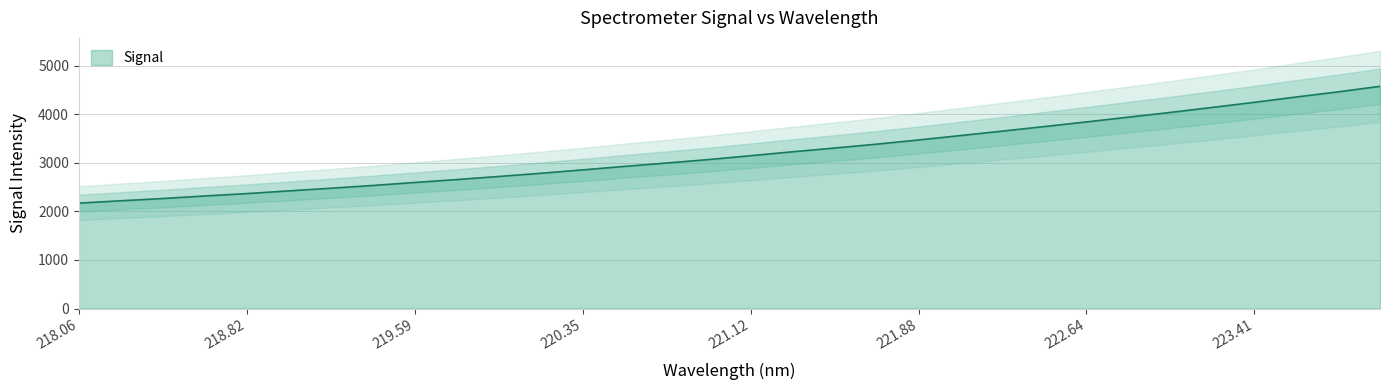

What position from the right is 220.5444?

19